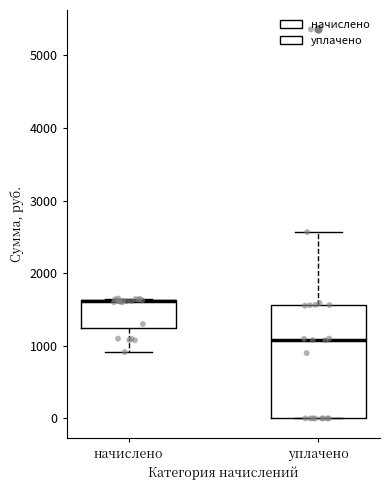

Reading left to right, transcribe this box plot: for each box, give where its median line is, the range the box spans, and where its two whiskers end, as read against the y-axis. The values are not printed on the chart, so give them approximately, as read against the axis.

начислено: median 1600 (drawn on the box's upper edge), box 1200 to 1600, whiskers 900 to 1700
уплачено: median 1100, box 0 to 1600, whiskers 0 to 2600